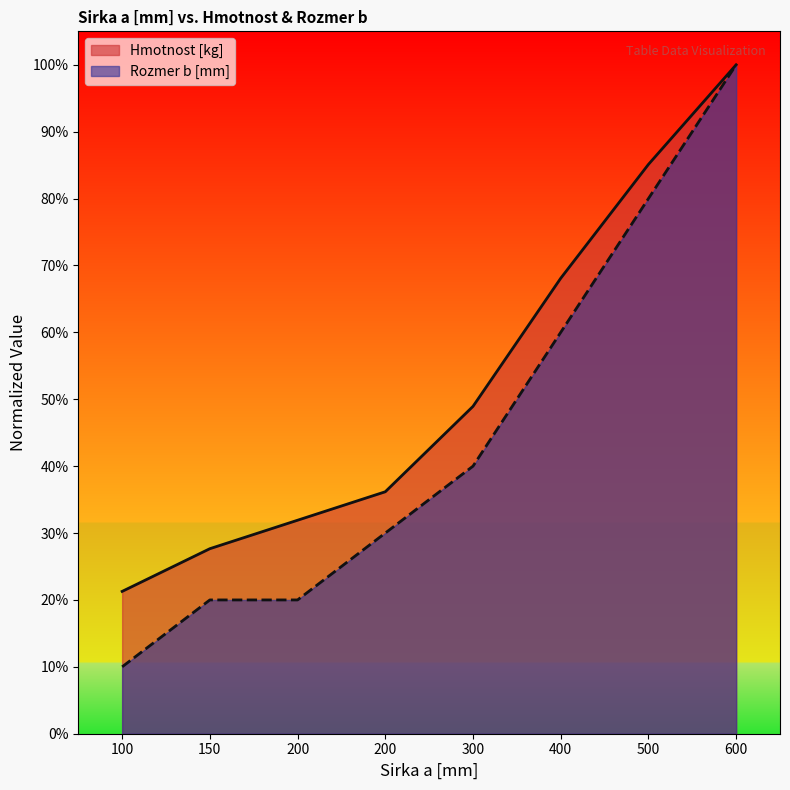

What is the smallest value displayed?

0.1